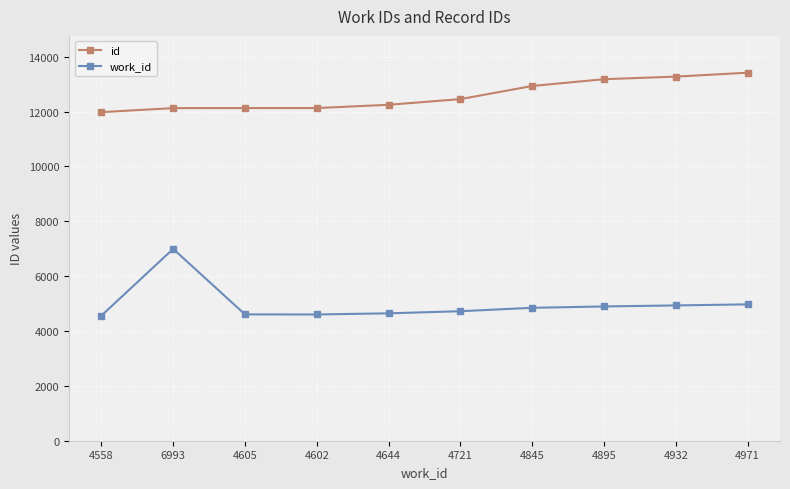

What is the difference between the highest and lowest values at 4721?

7732